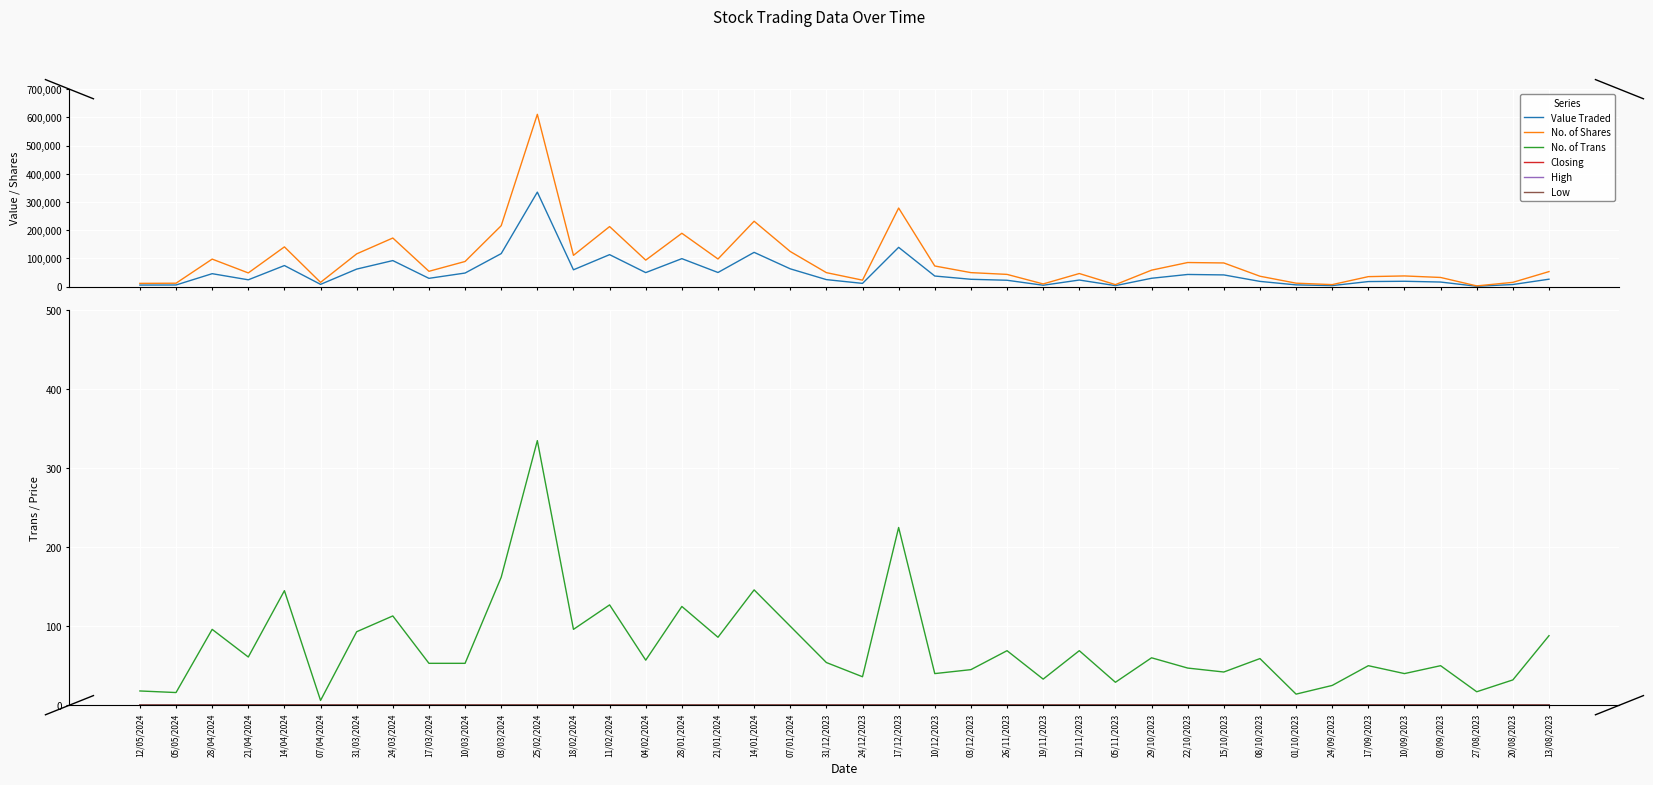

How many lines are shown in the chart?

6